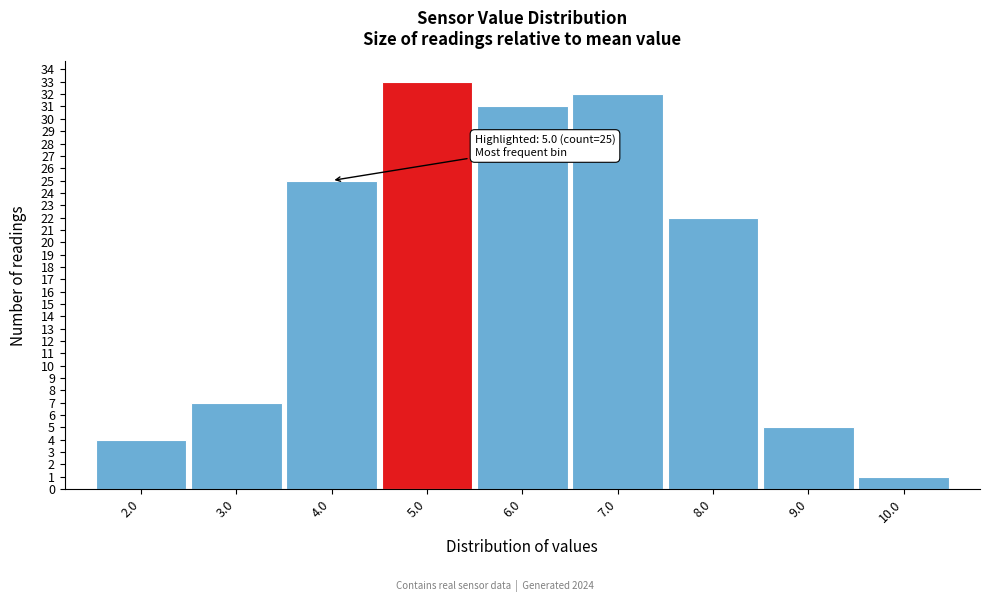

Which range on the x-axis has the tallest bar?

4.5 to 5.5